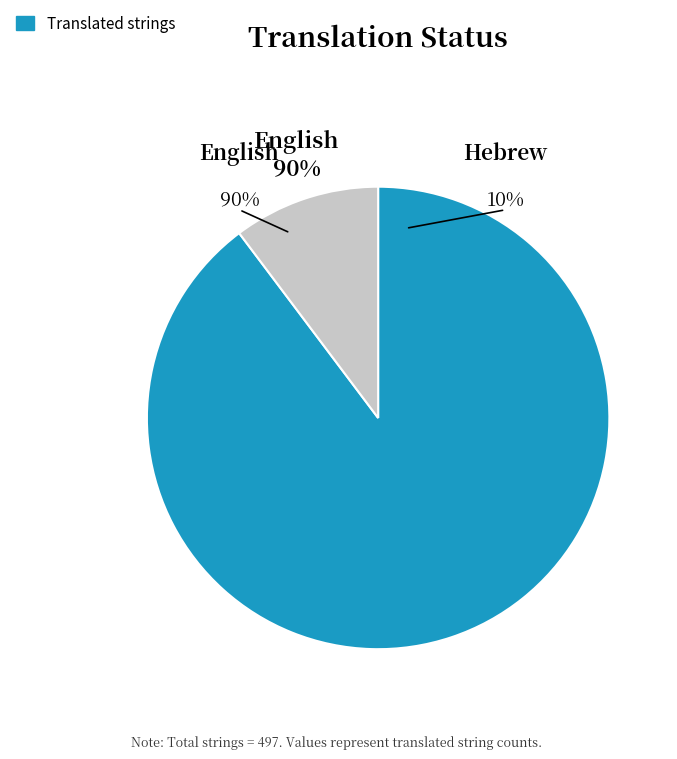

Which slice is the largest?

English